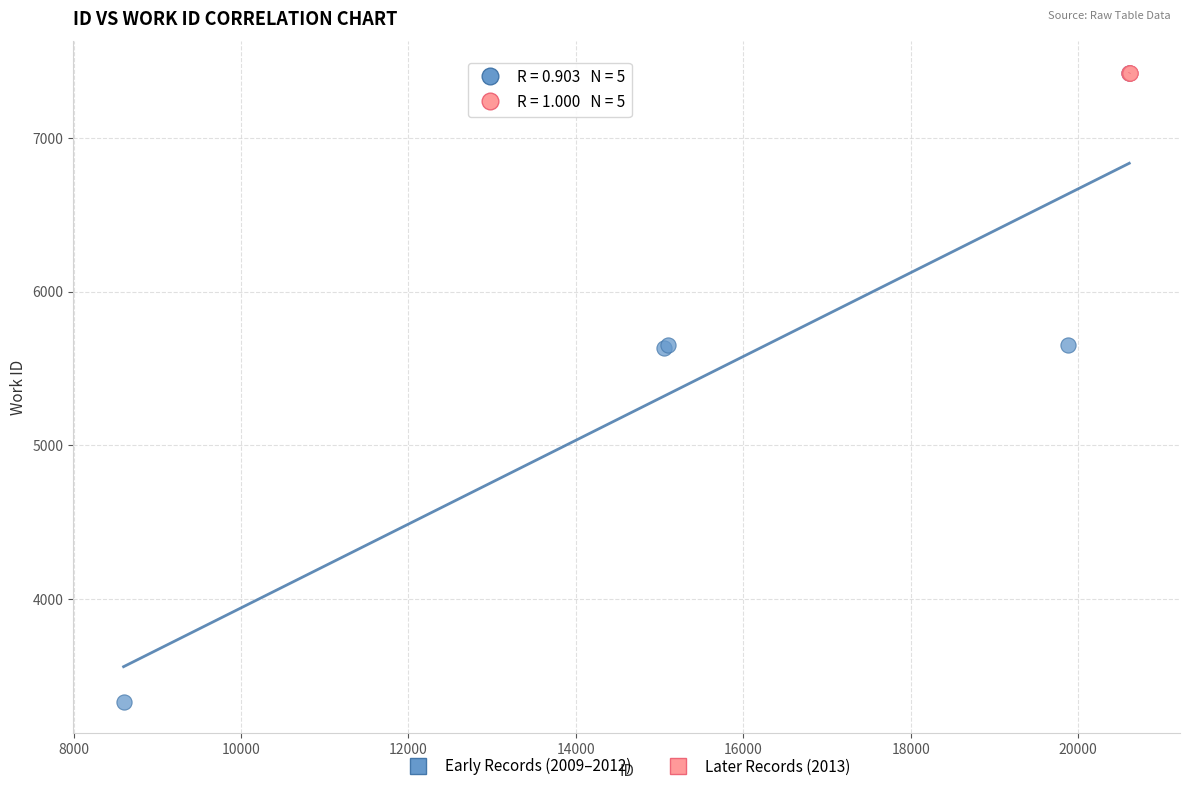

Which series has the largest Y range (max minus min)?

Early Records (2009–2012)